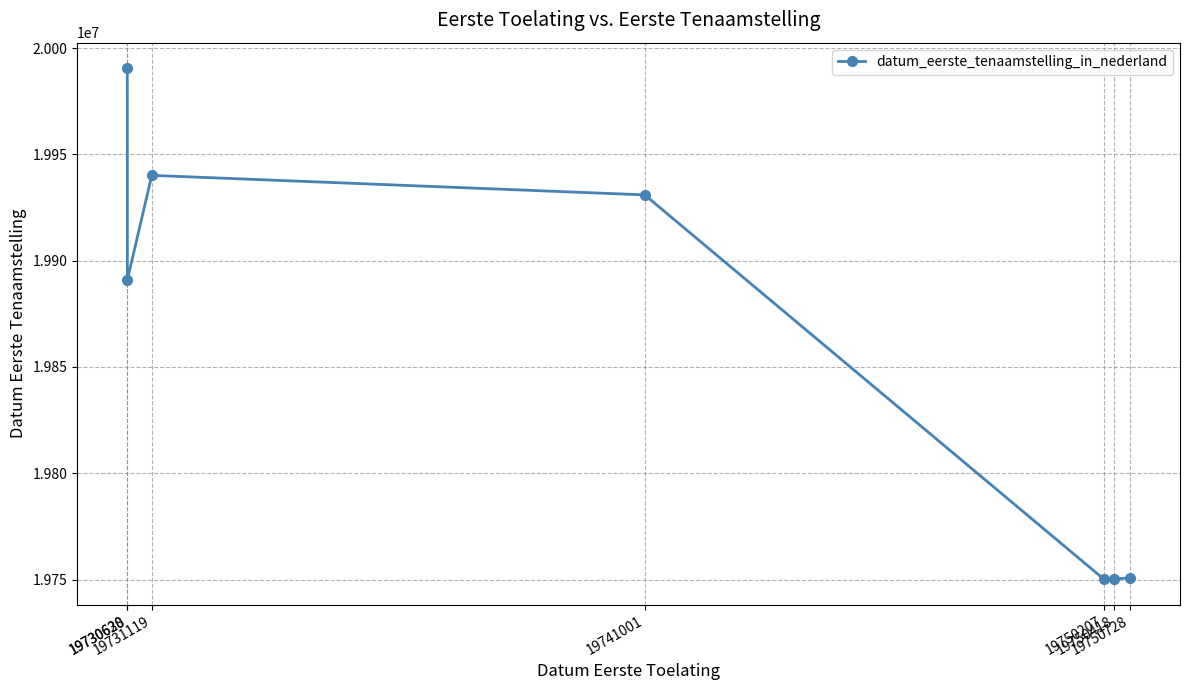

Is it true that the value at 19730628 is 19990504?

True